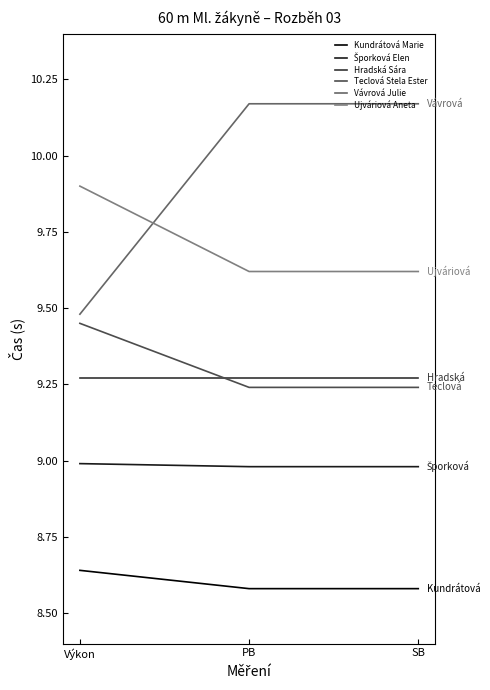

Which series has the widest spread of values?

Vávrová Julie